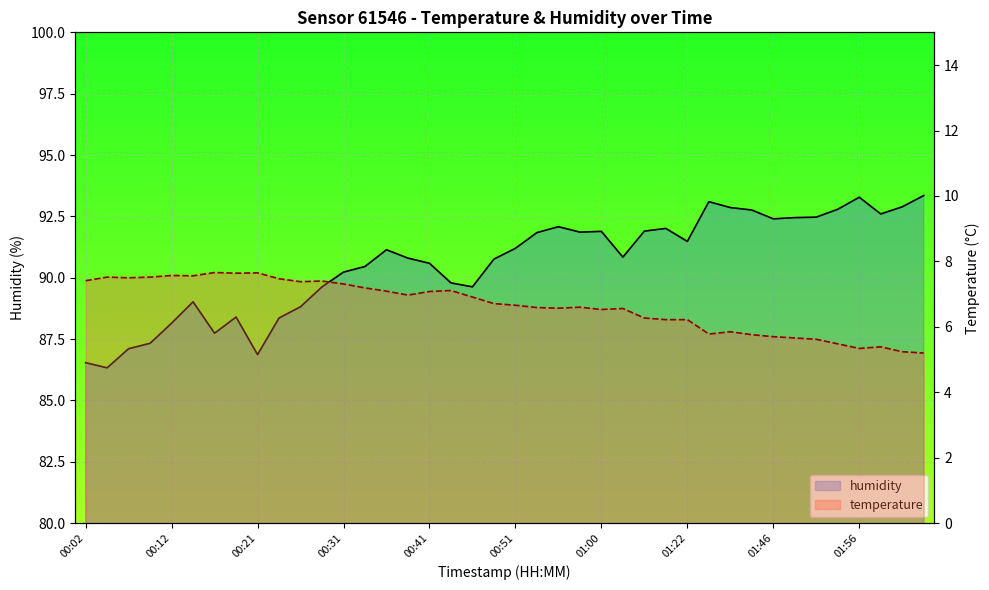

How many values in the humidity series are below 91?

20